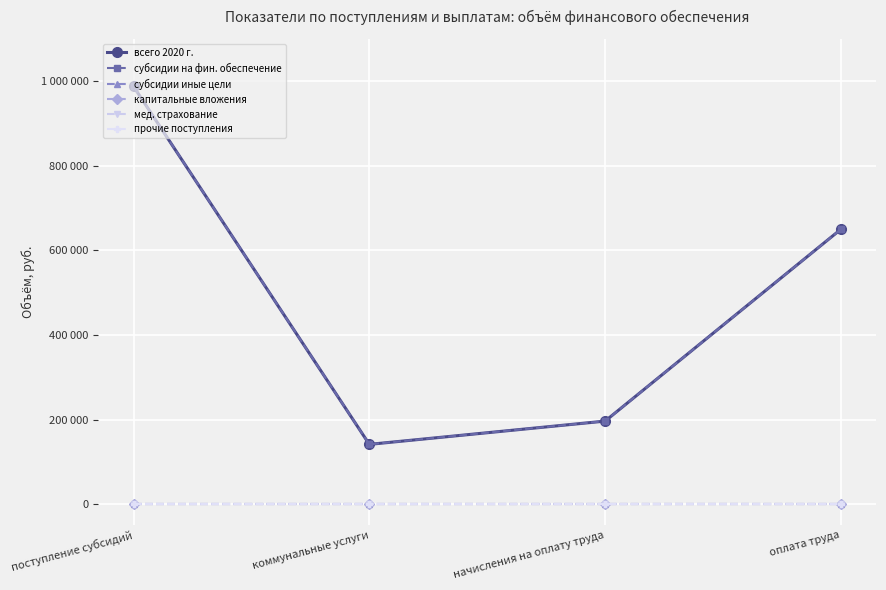

Does the chart have visible grid lines?

Yes